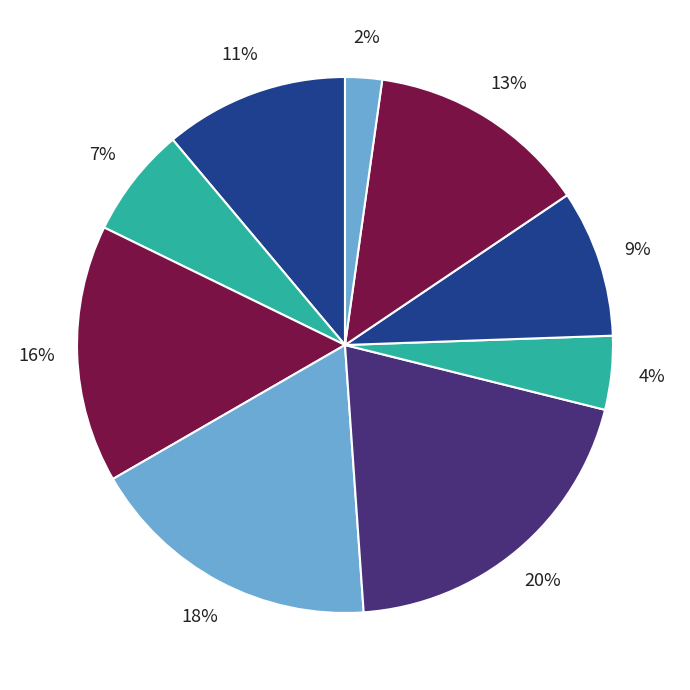

Count the number of slices in the pie.

9